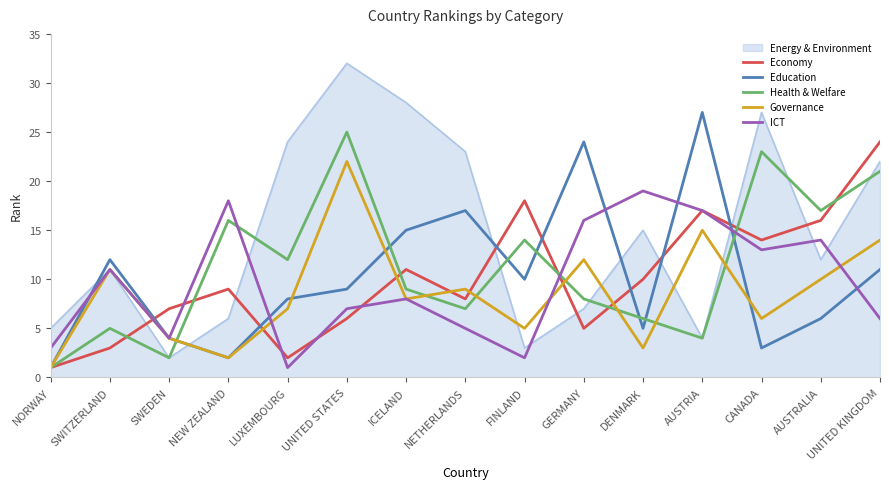

What position from the right is GERMANY?

6